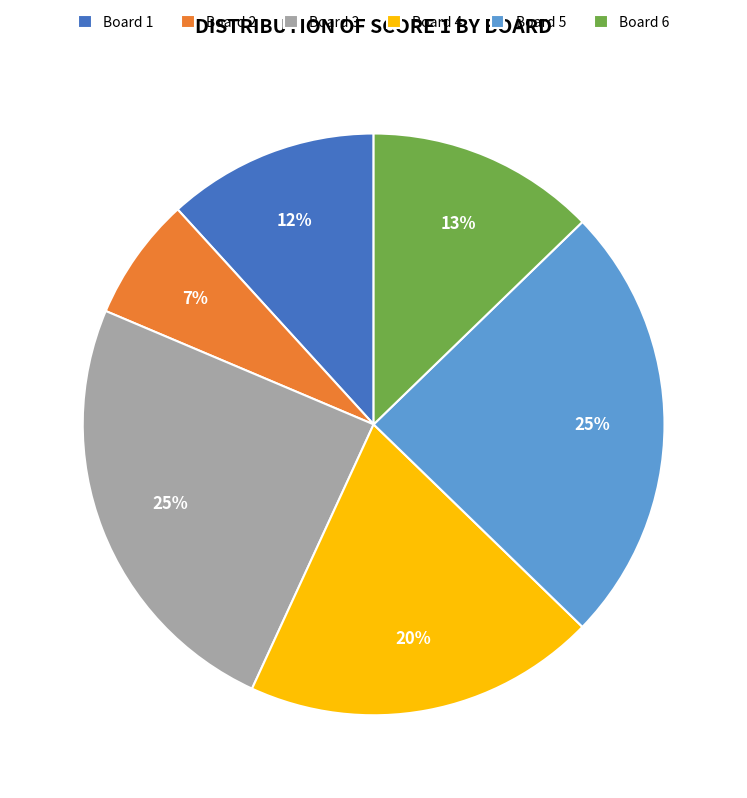

Combined, do Board 5 and Board 3 account for over 50%?

No